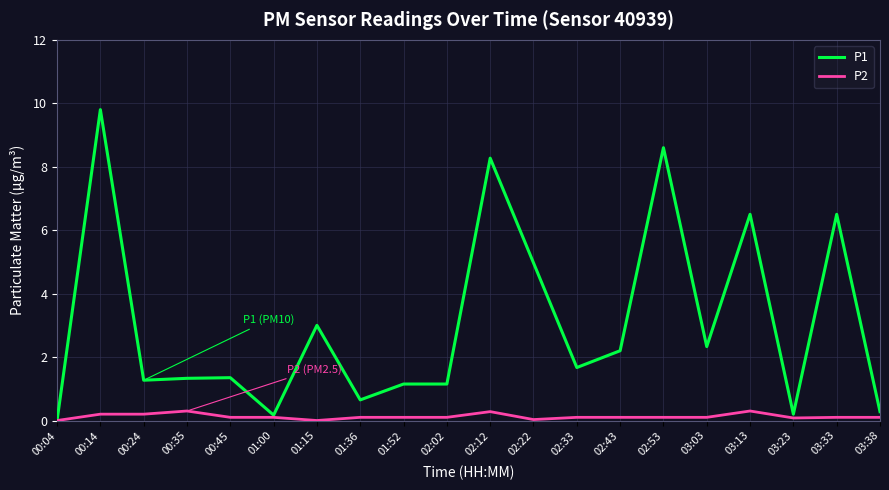

Count the number of data series in this chart.

2